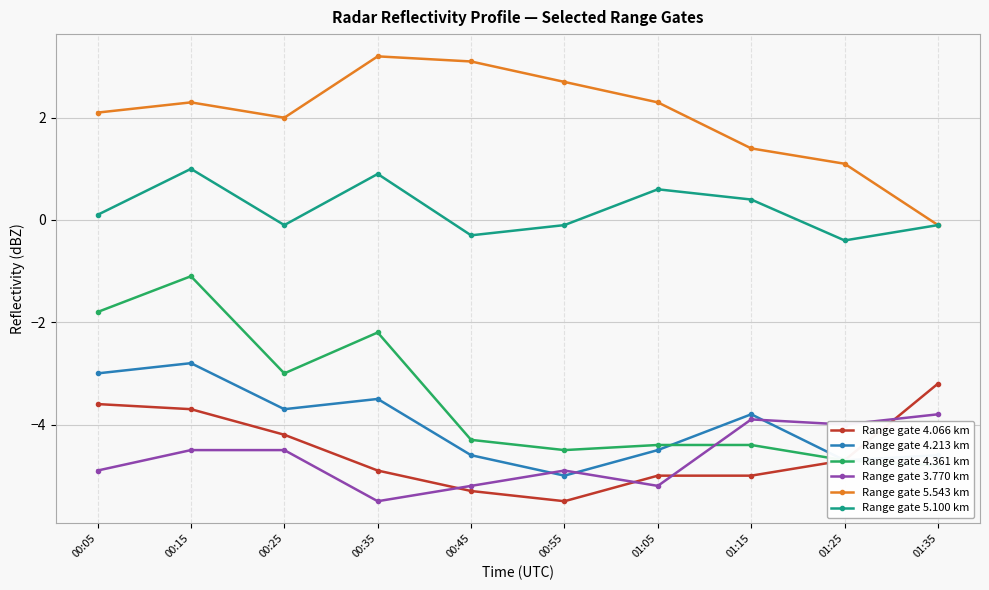

What is the difference between the maximum and minimum values in the Range gate 4.213 km series?

2.2